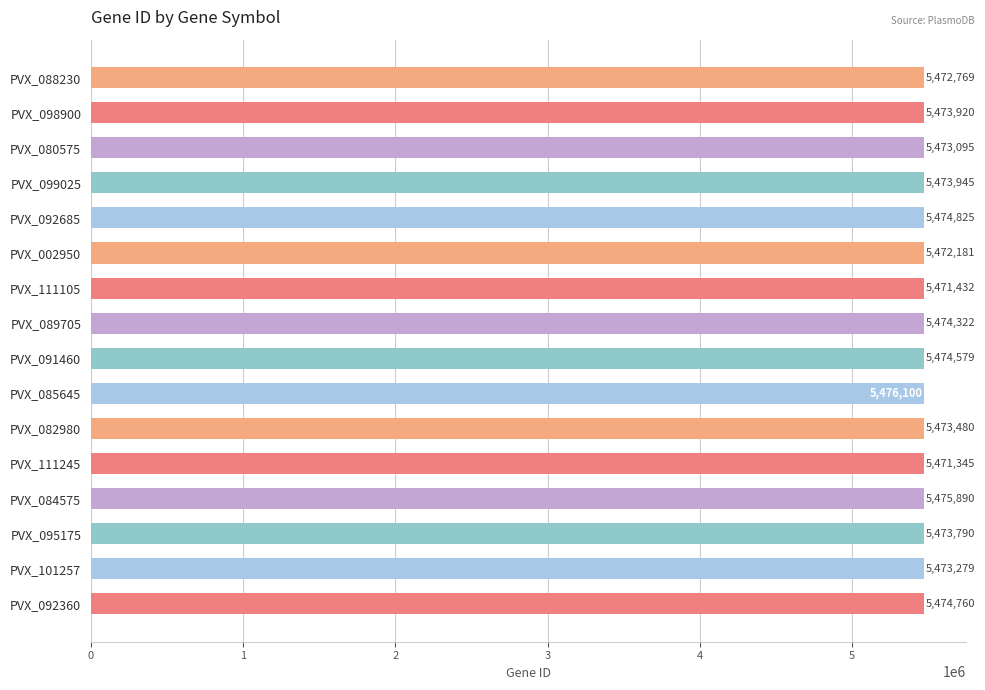

What is the maximum value shown in the chart?

5476100